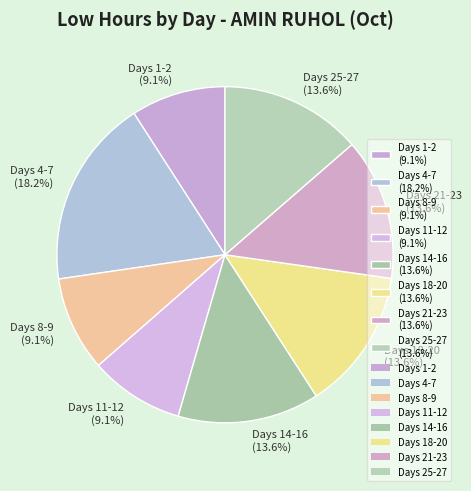

How many slices are in this pie chart?

8